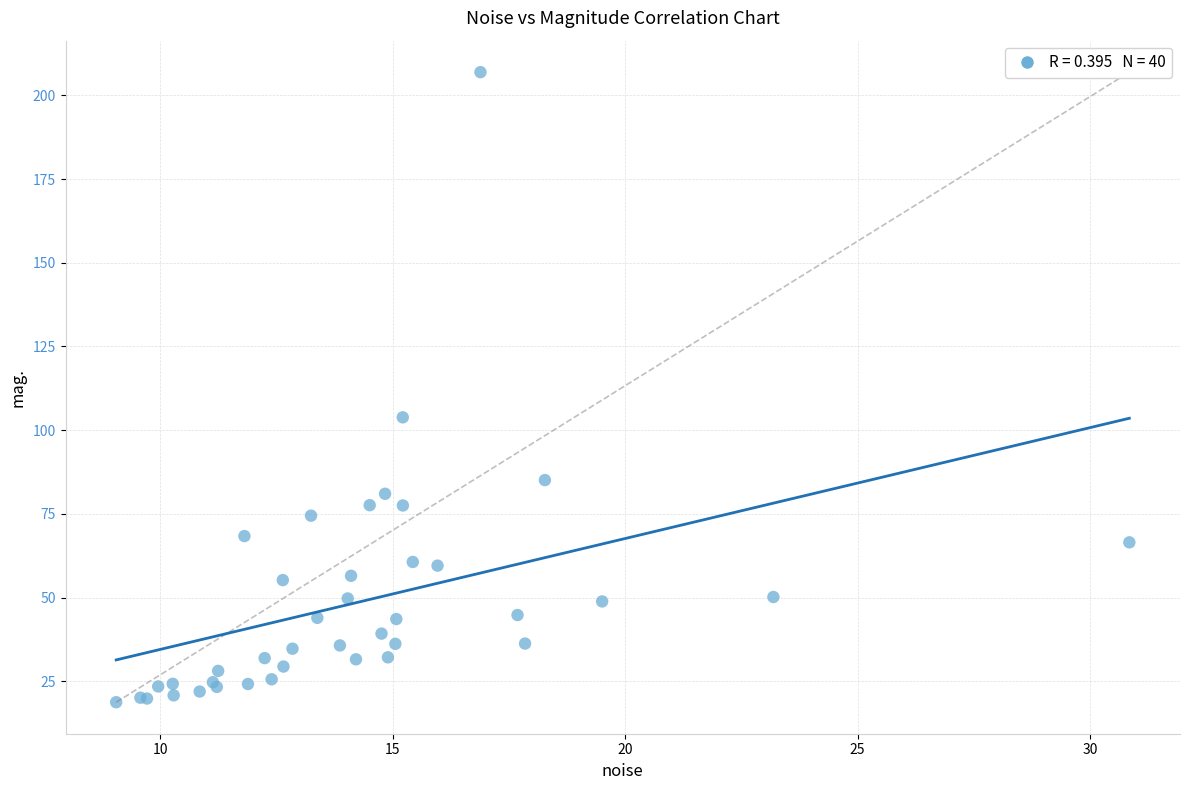

What Y value in the scatter plot is closest to 112?

103.8